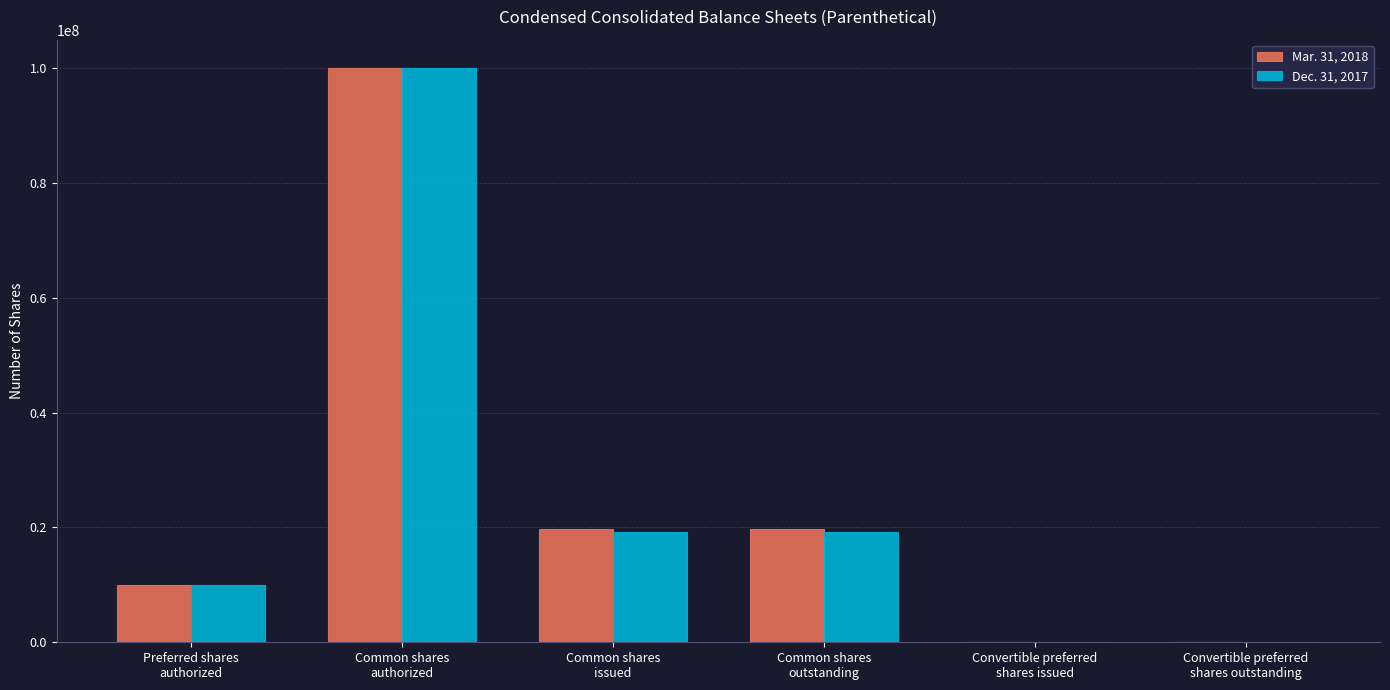

What is the greatest value displayed?

100000000